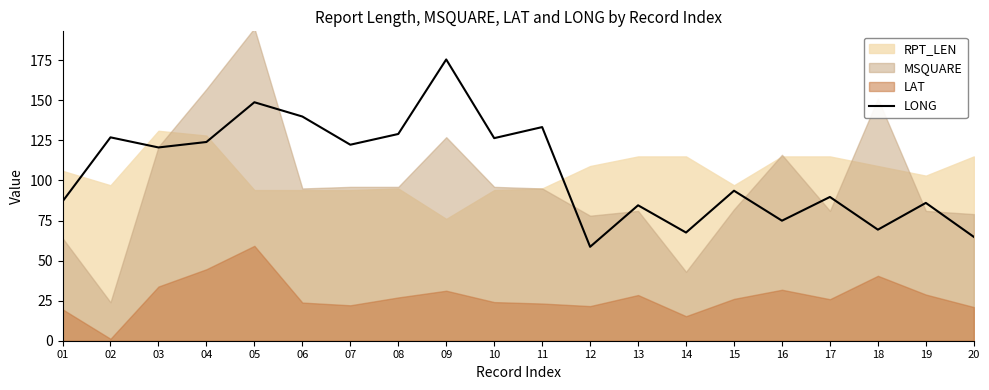

List the labels in order of value, smallest first.

12, 20, 14, 18, 16, 13, 19, 01, 17, 15, 03, 07, 04, 10, 02, 08, 11, 06, 05, 09